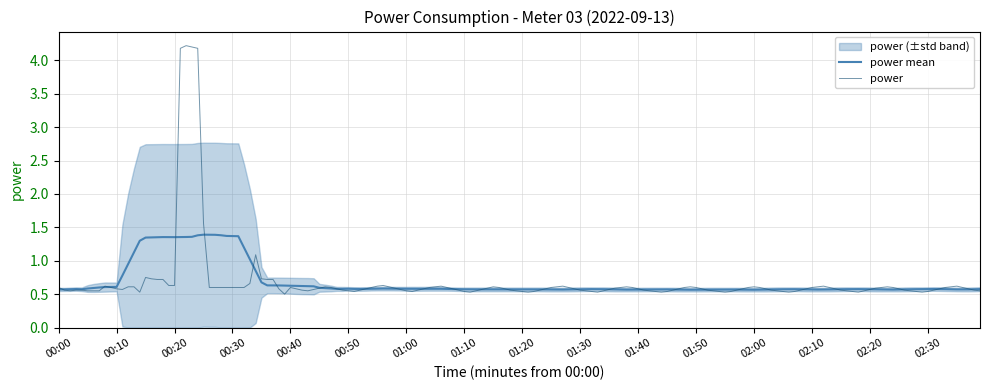

Is it true that power_mean equals 0.2 at 02:10?

False